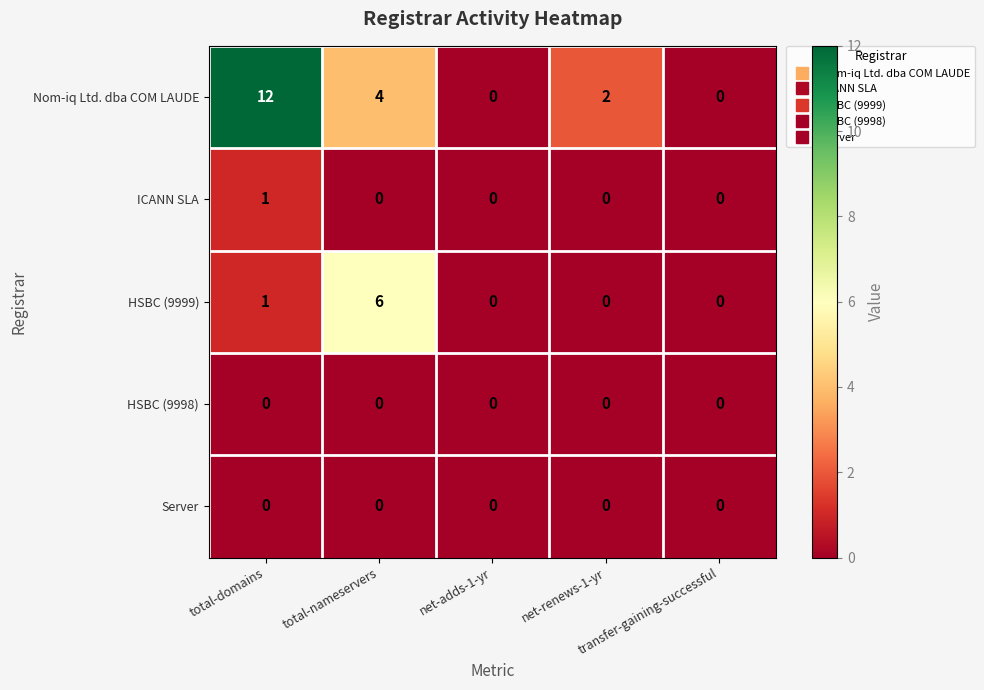

What is the sum of all Nom-iq Ltd. dba COM LAUDE values?

18